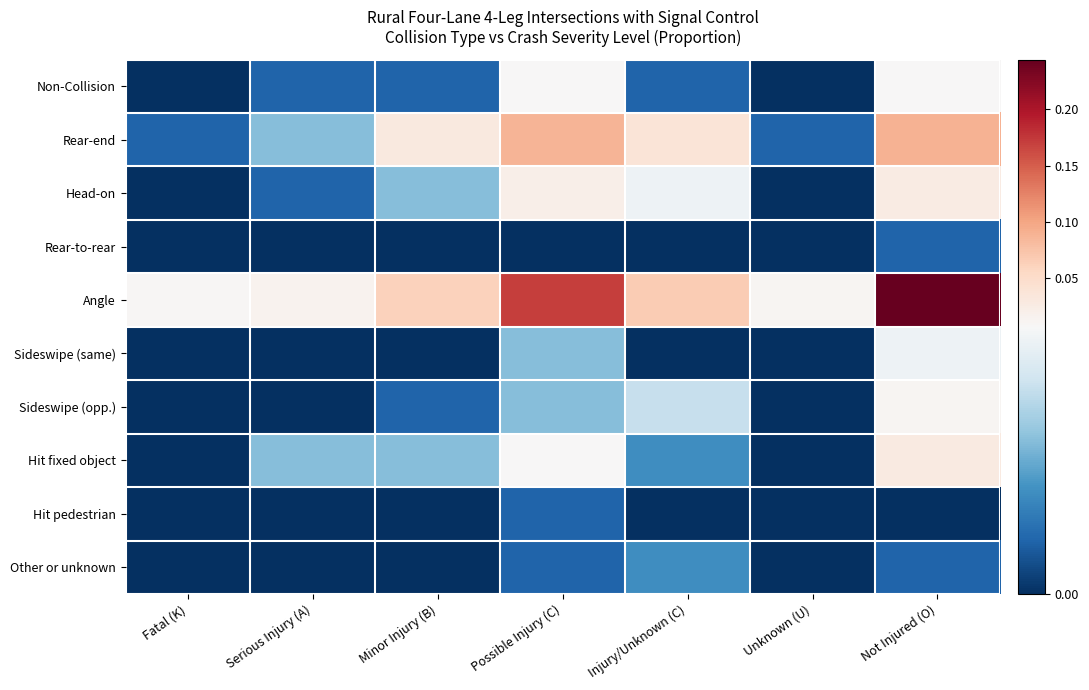

Which series has the largest total across all categories?

Angle